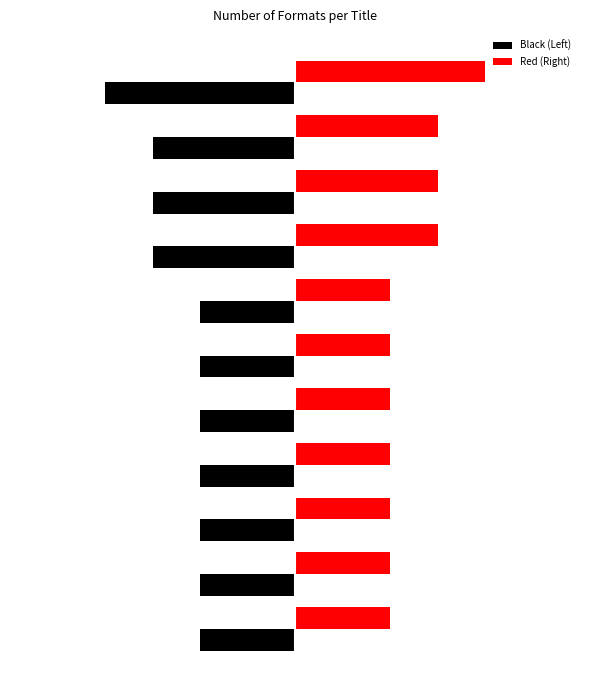

What are all the series names shown in the legend?

Black (Left), Red (Right)